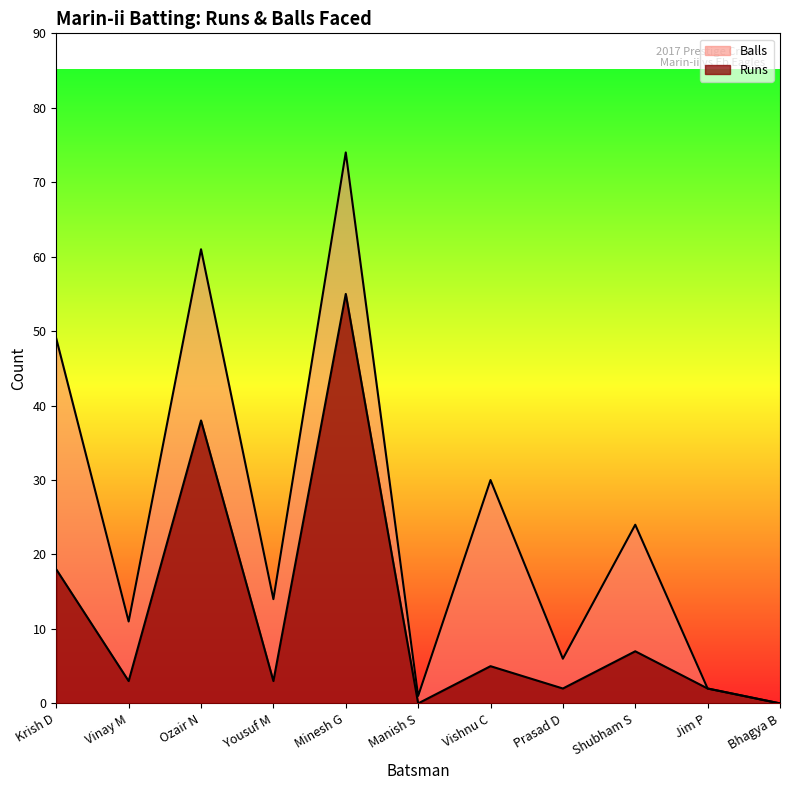

How many lines are shown in the chart?

2